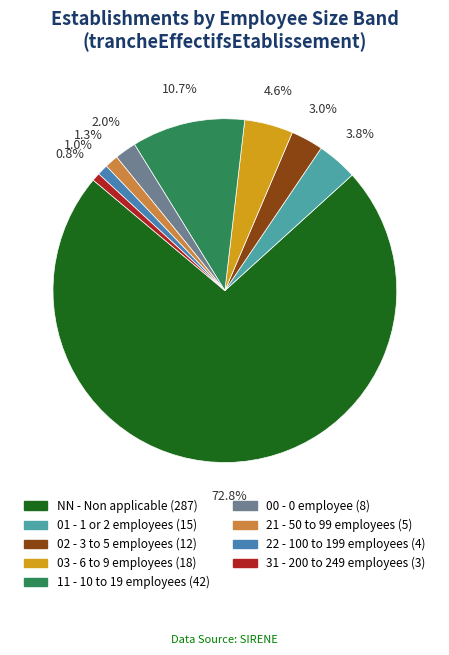

To the nearest percent, what is the difference between the 02 and 21 slice percentages?

2%